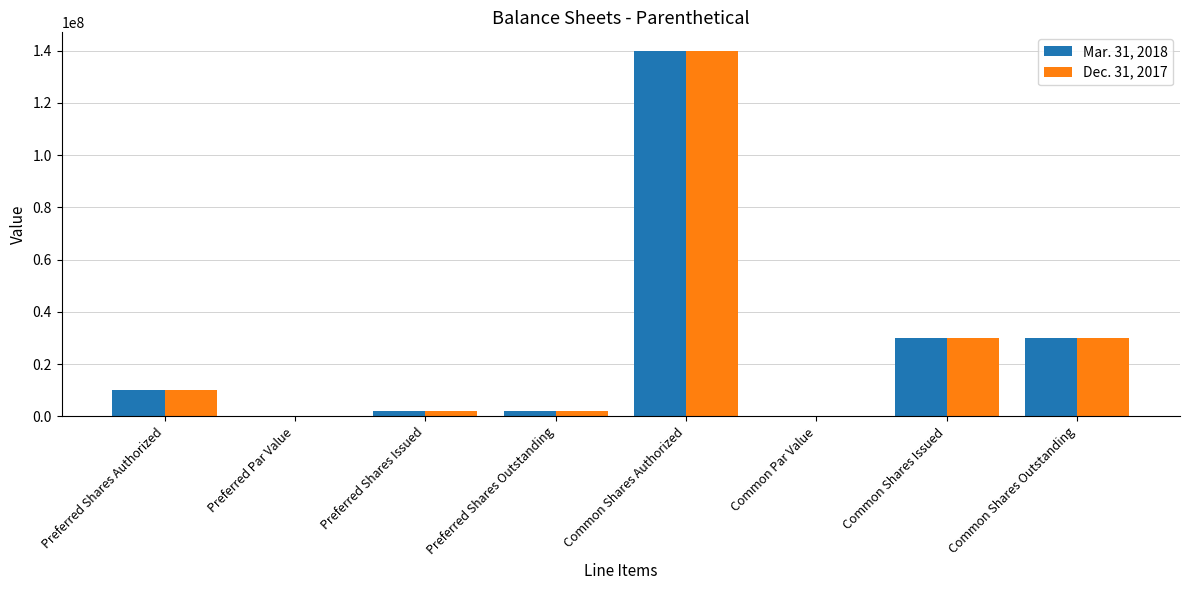

What is the sum of all Dec. 31, 2017 values?

213960132.0